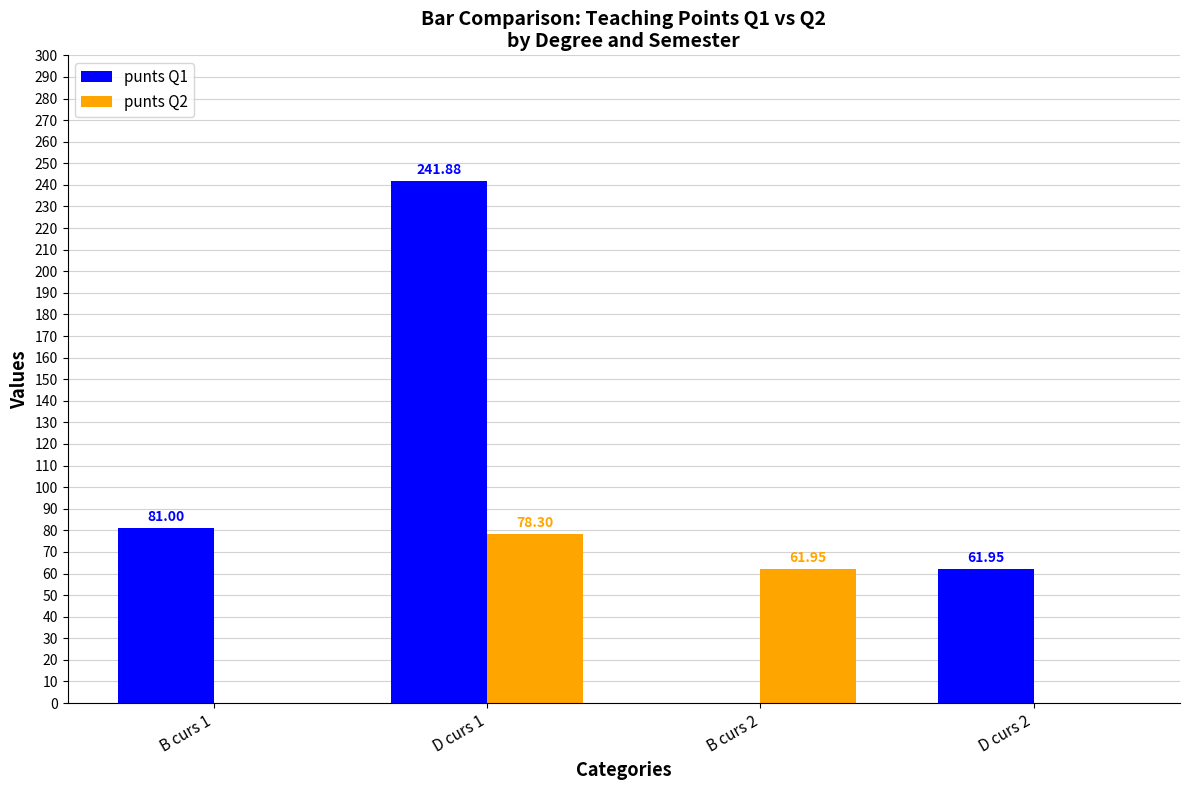

Which series changed the most between D curs 1 and D curs 2?

punts Q1